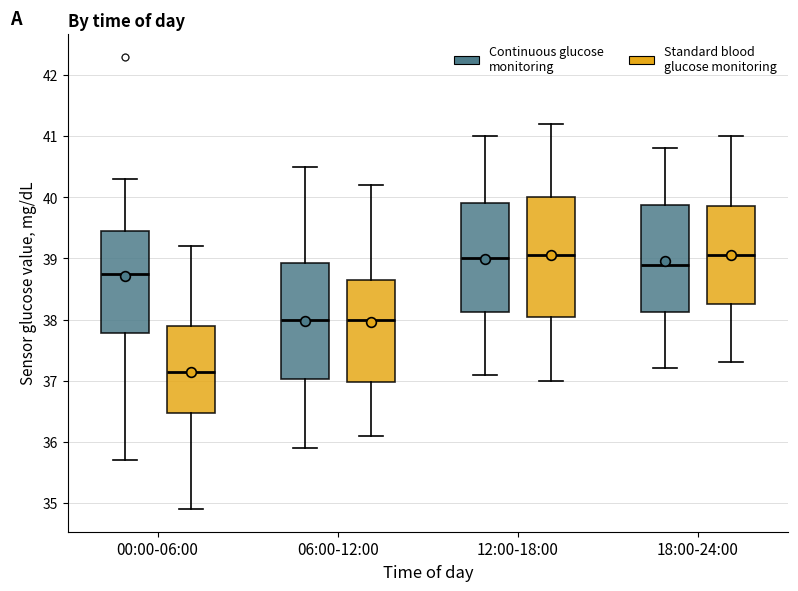

Where does the lower whisker of the box for 06:00-12:00 (Standard blood glucose monitoring) end on the y-axis? The values are not printed on the chart, so give them approximately, as read against the axis.

36.1